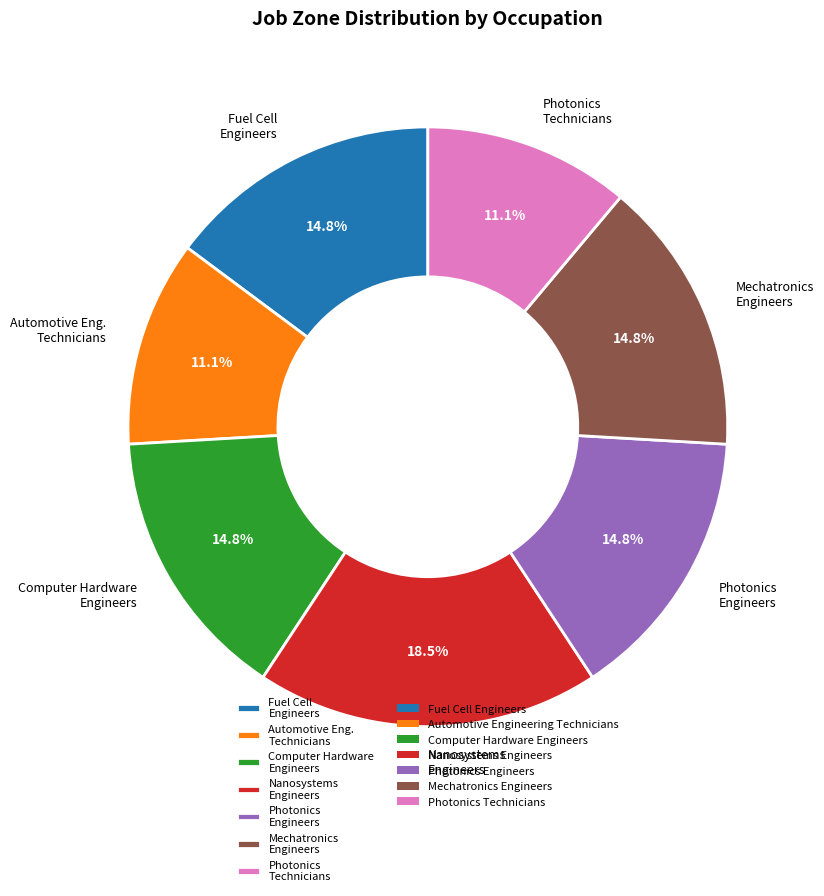

Does Mechatronics Engineers represent more than half of the total?

No